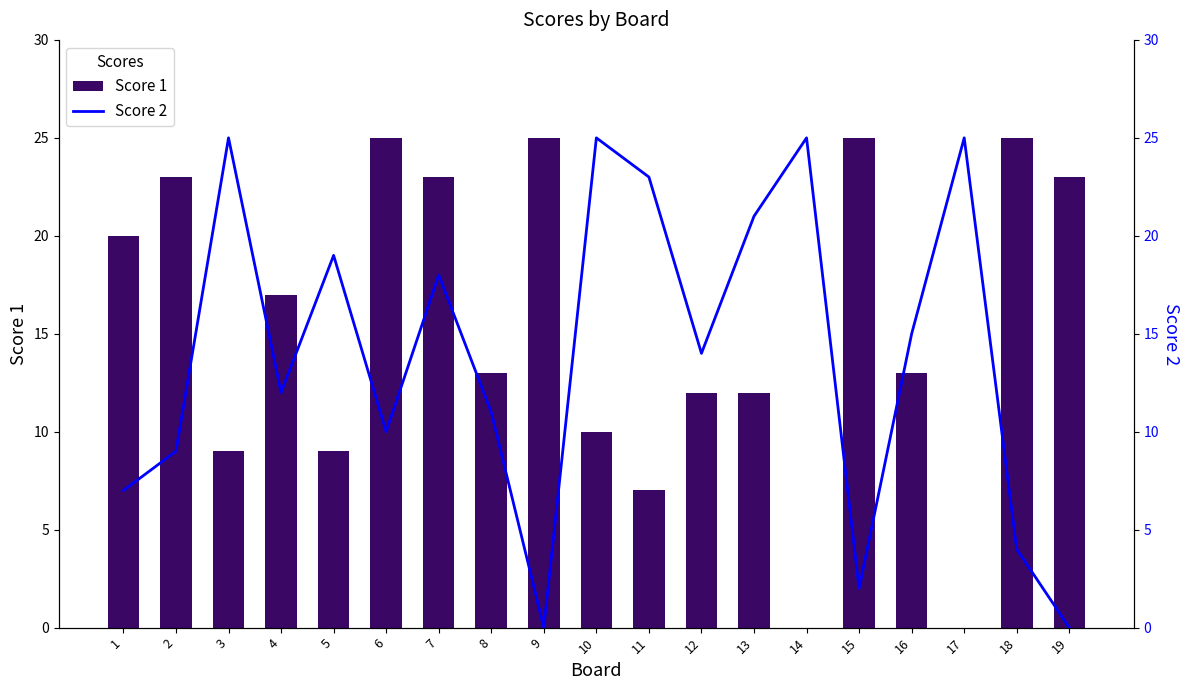

Which series has the largest total across all categories?

Score 1